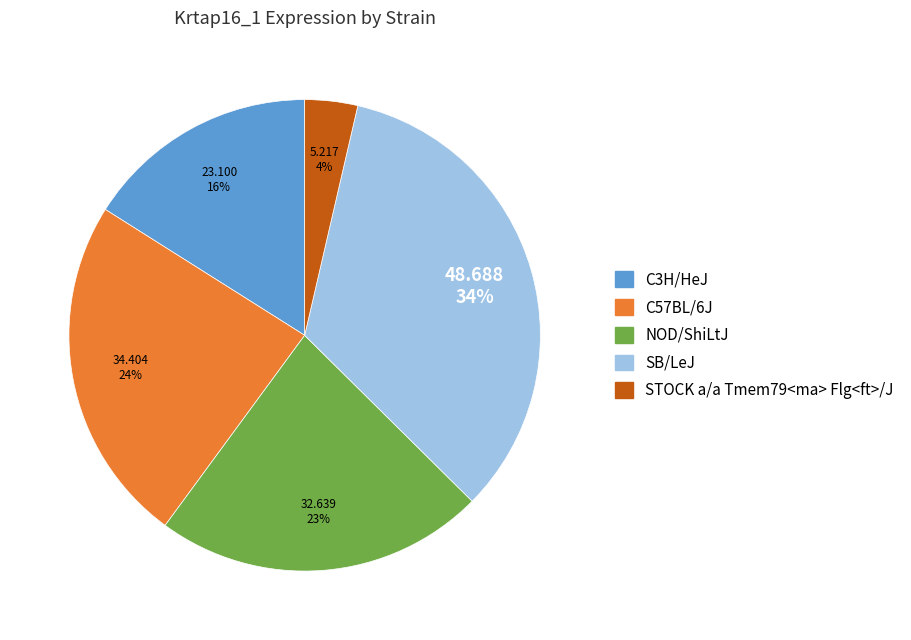

To the nearest percent, what is the difference between the largest and smallest slice percentages?

30%